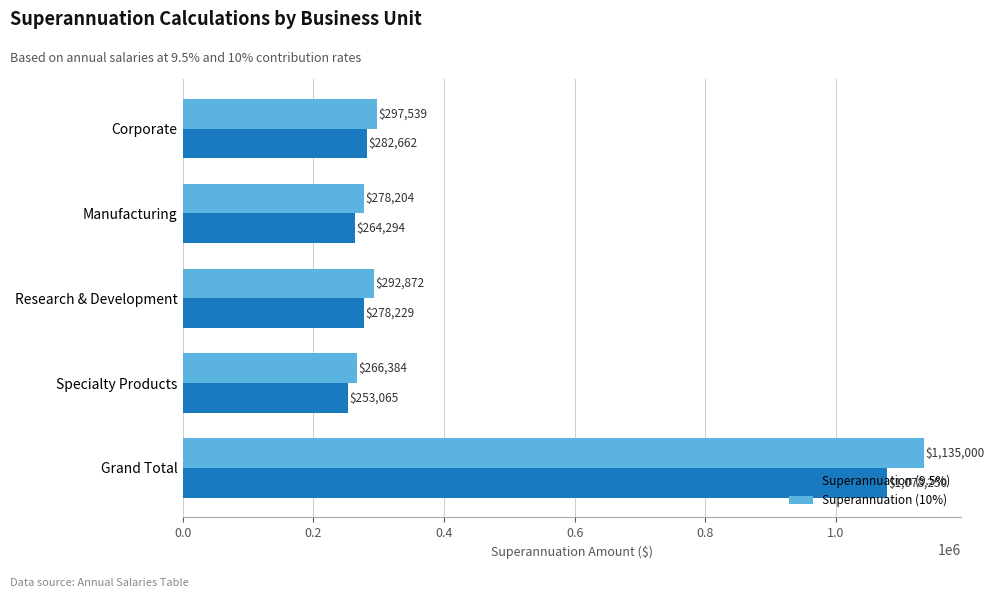

List the series in order of their overall mean, lowest first.

Superannuation (9.5%), Superannuation (10%)